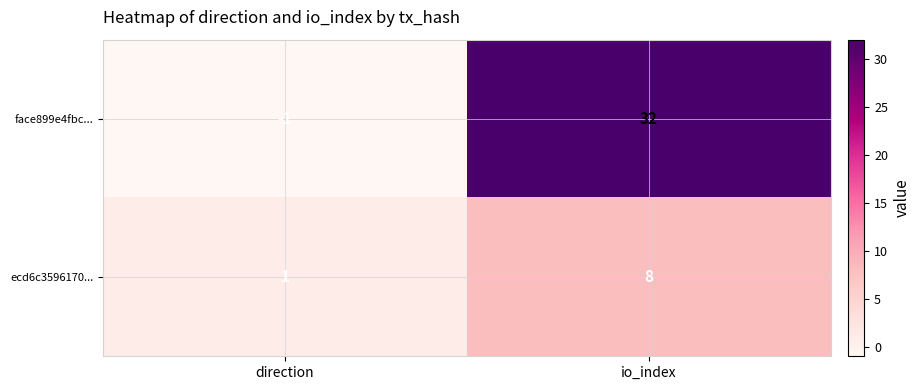

List the series in order of their overall mean, highest first.

face899e4fbc..., ecd6c3596170...